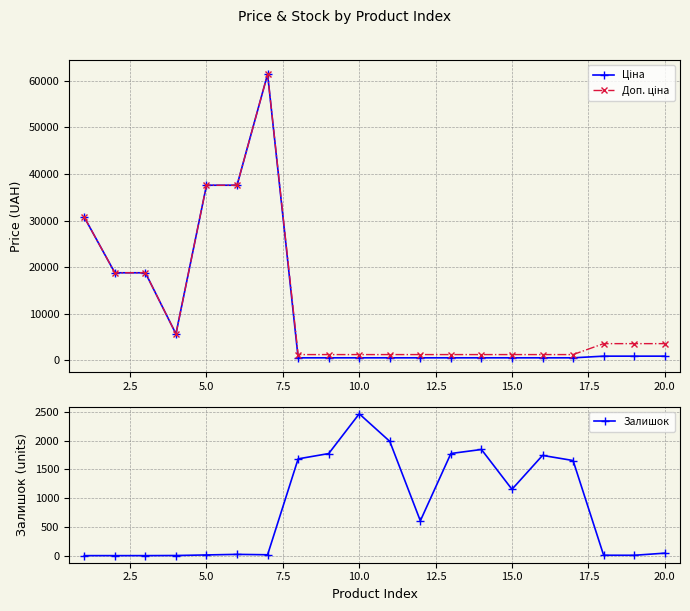

What is the highest value of the Залишок series?

2465